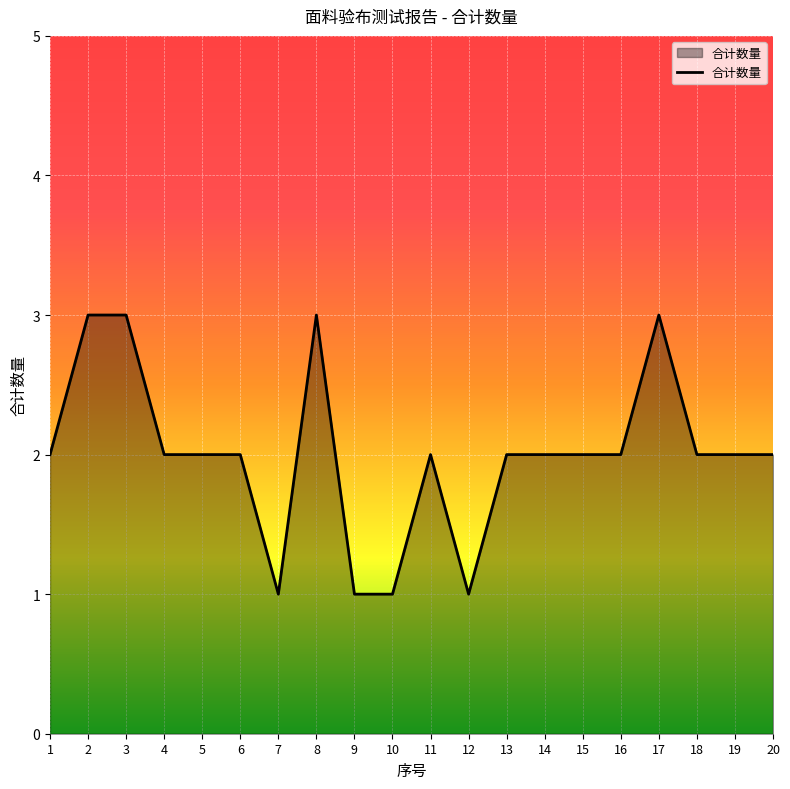

Reading left to right, transcribe all the data shown in this chart.

1=2	2=3	3=3	4=2	5=2	6=2	7=1	8=3	9=1	10=1	11=2	12=1	13=2	14=2	15=2	16=2	17=3	18=2	19=2	20=2